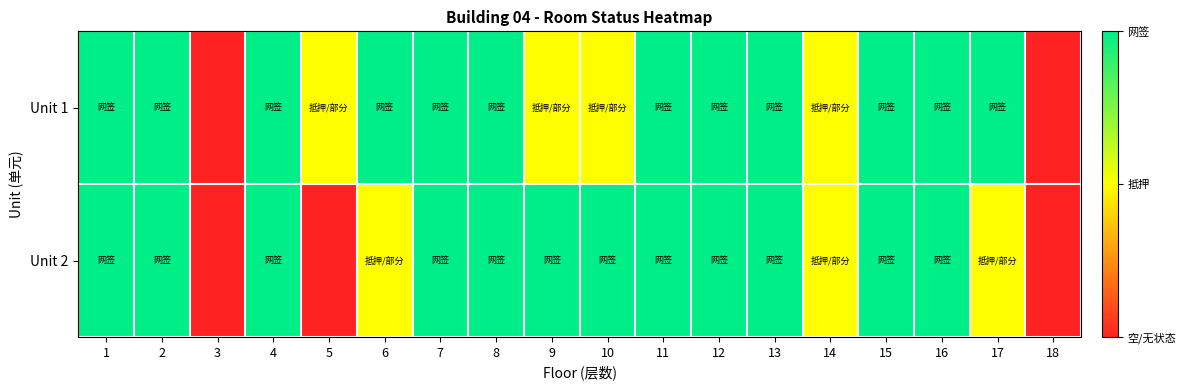

Which series changed the most between 10 and 15?

Unit 1